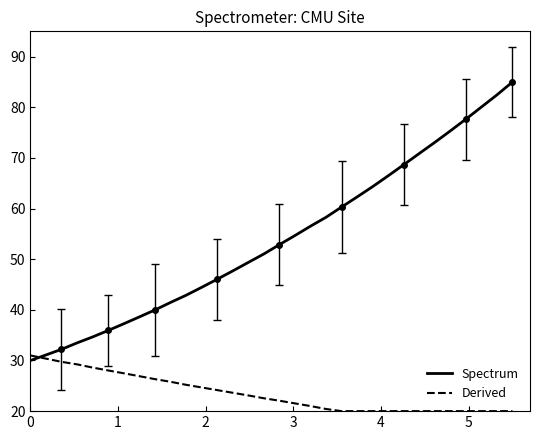

How many categories are shown in the chart?

32